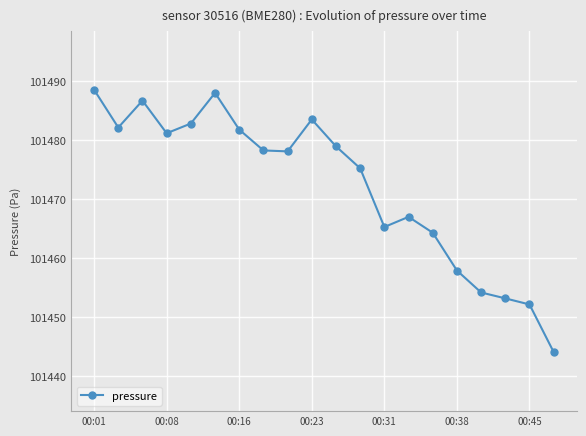

Count the number of data series in this chart.

1